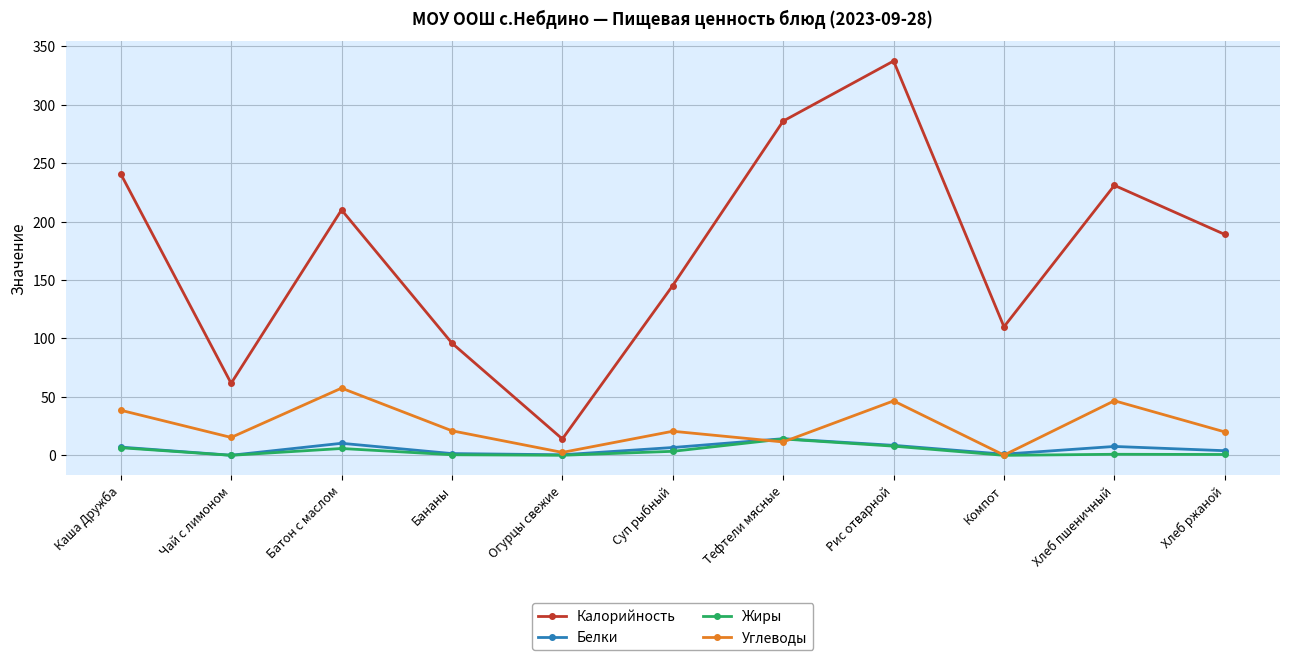

What is the difference between the maximum and minimum values in the Калорийность series?

323.4